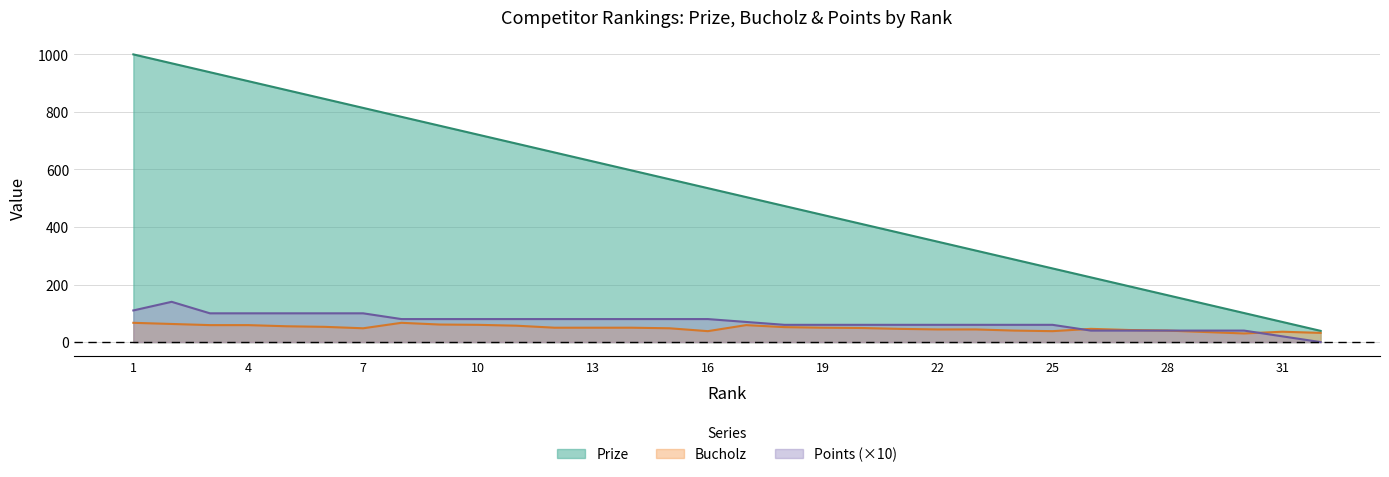

True or false: Bucholz and Prize intersect in this chart.

False